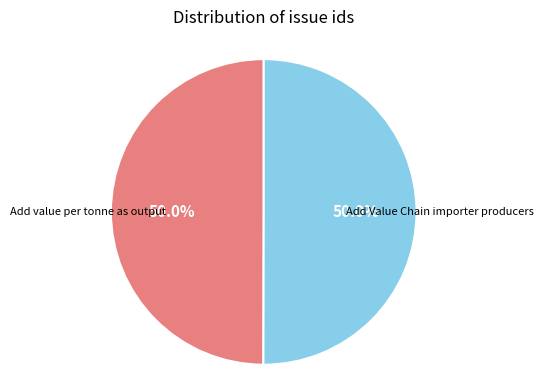

What is the largest slice in the pie chart?

Add Value Chain importer producers